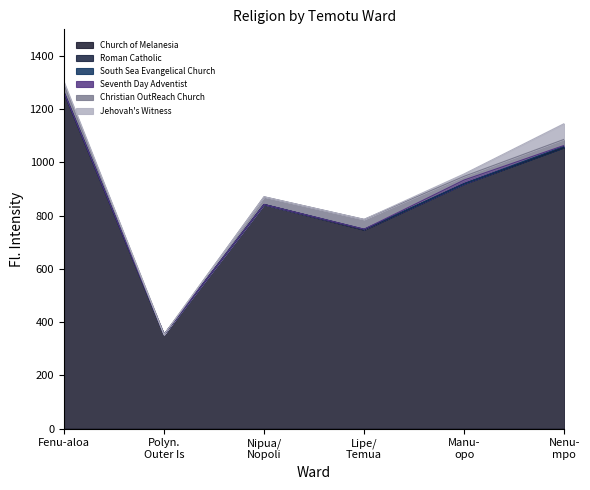

In Nipua/Nopoli, how many points are higher than both neighbors (excluding endpoints)?

1